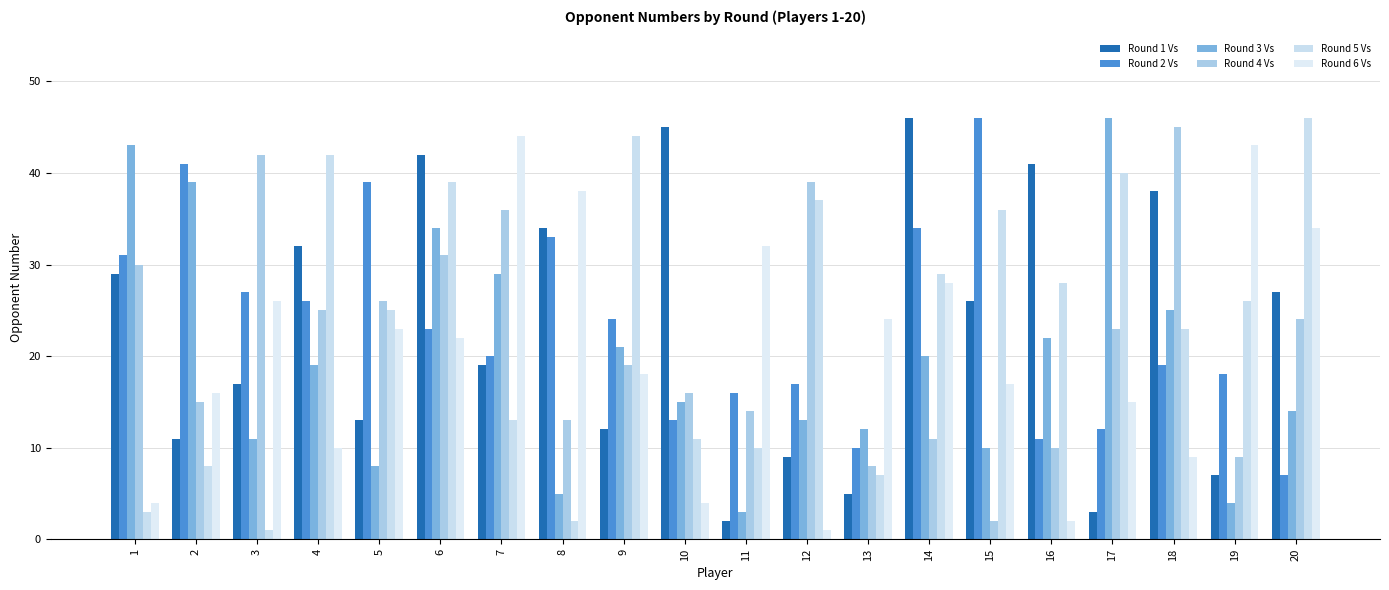

How many bars are there in total?

120